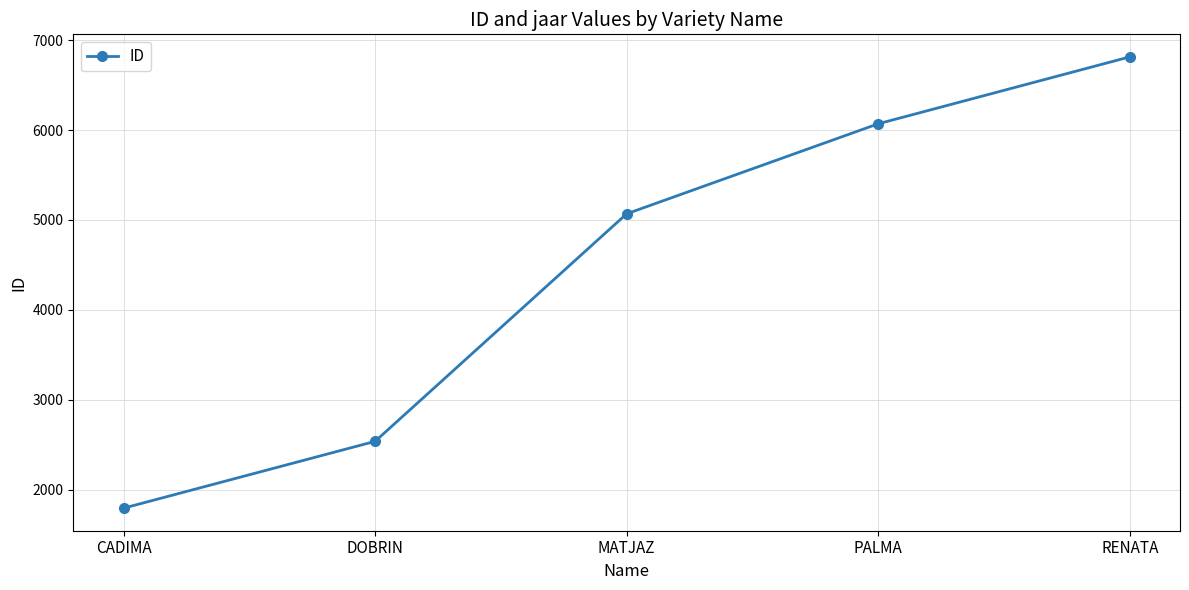

Is it true that the value at RENATA is 4347?

False